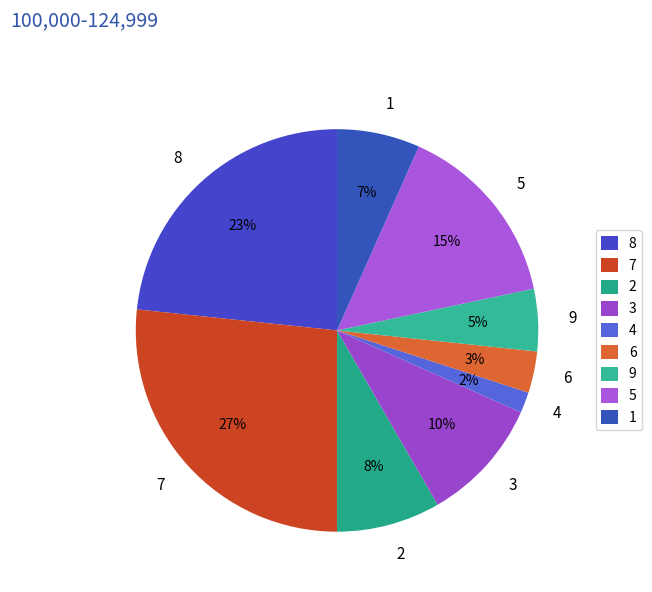

How many segments does this pie chart have?

9